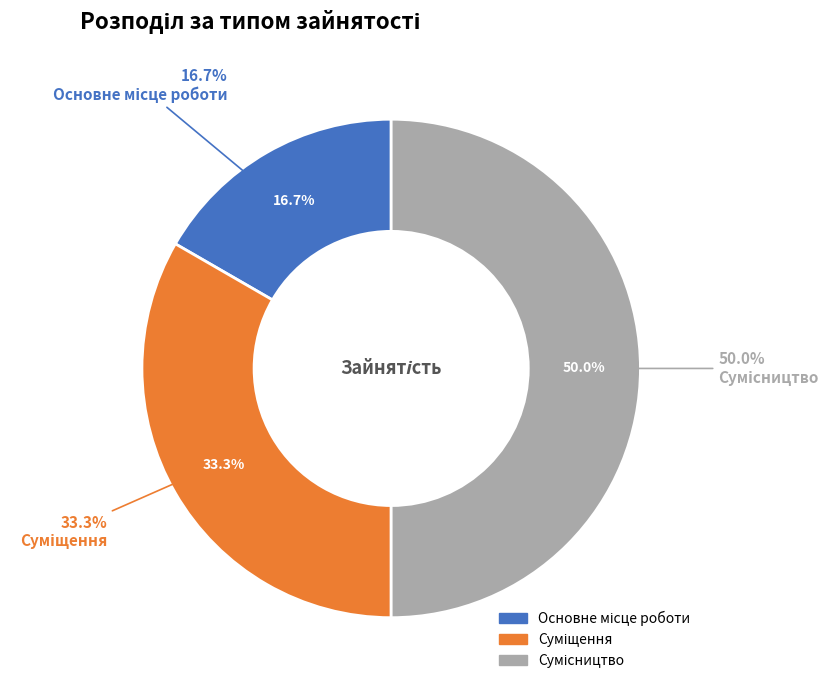

Is it true that Основне місце роботи is 17% of the pie?

True